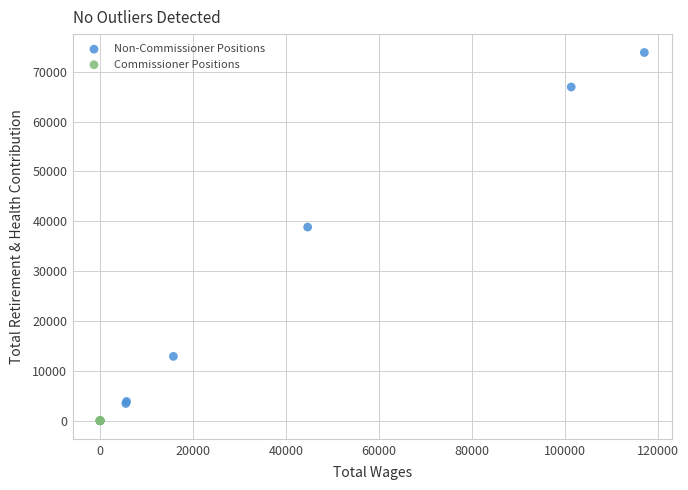

Which series reaches the minimum Y coordinate?

Commissioner Positions